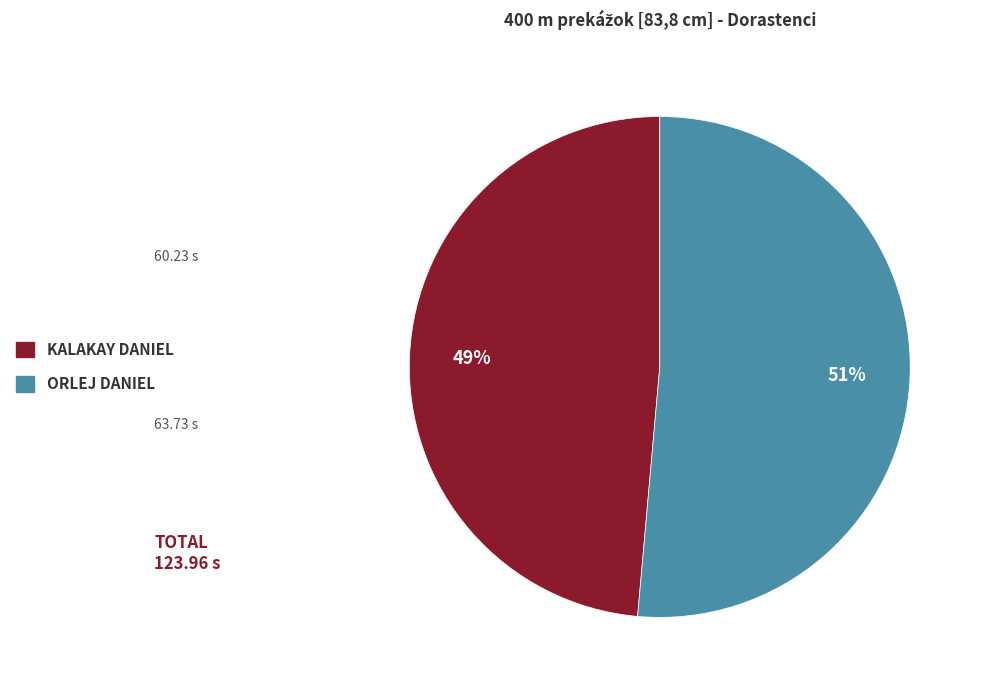

Which category accounts for the majority?

ORLEJ DANIEL